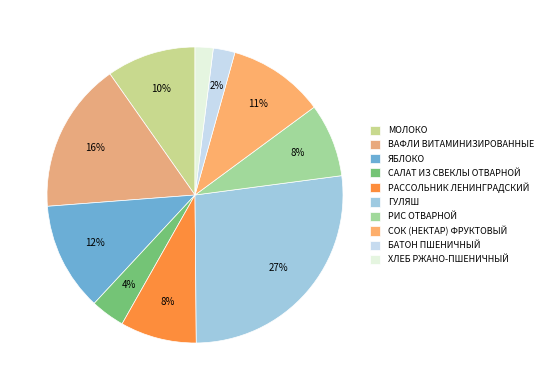

Which slice is the largest?

ГУЛЯШ